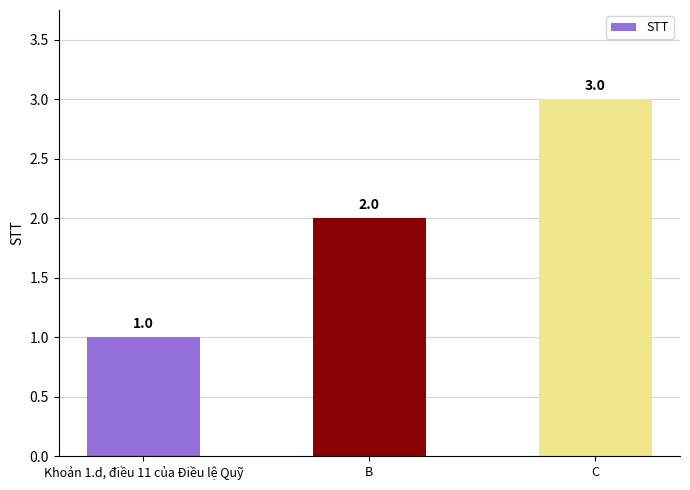

How many data points does each series have?

3